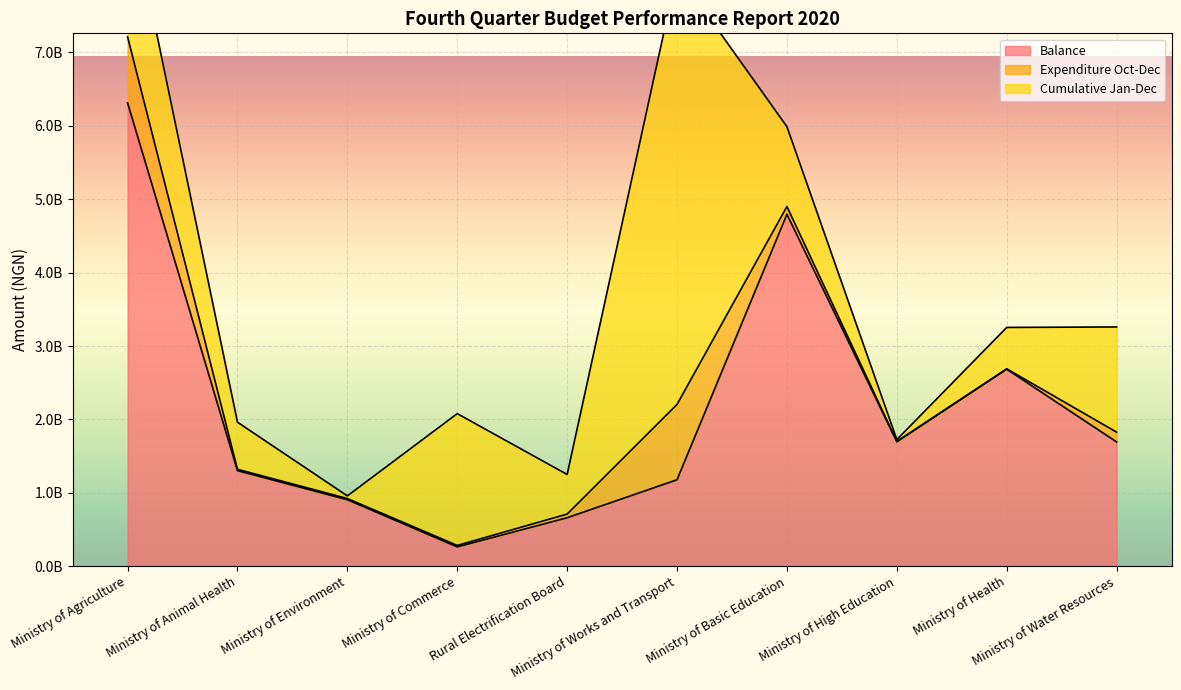

What is the value of the Balance point at the 7th from the left?

4794777032.0